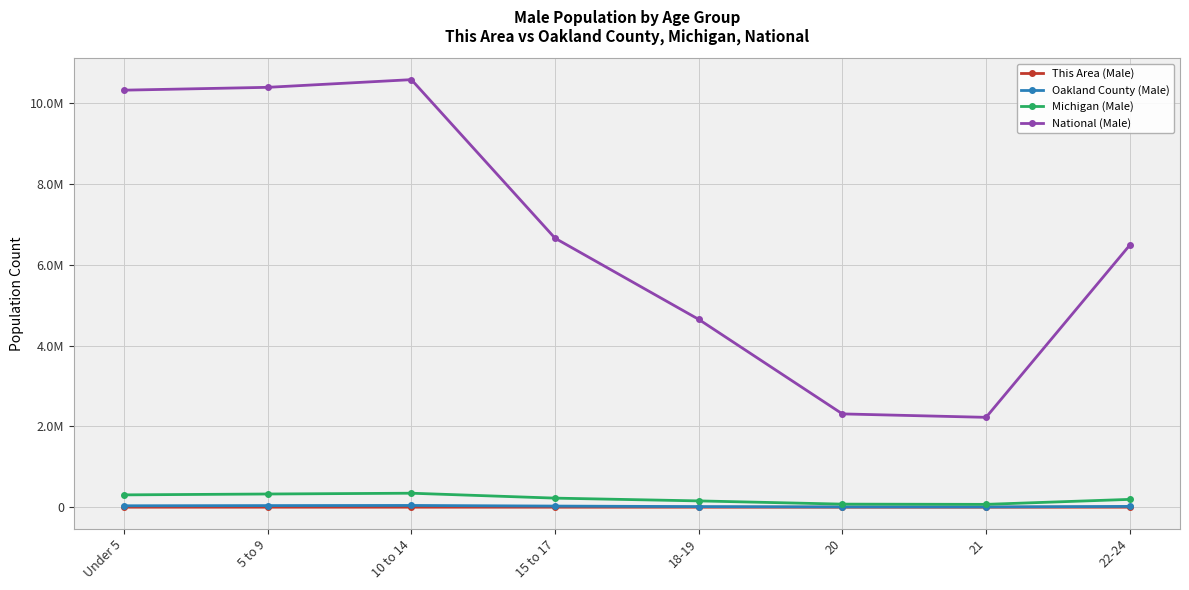

What are all the series names shown in the legend?

This Area (Male), Oakland County (Male), Michigan (Male), National (Male)